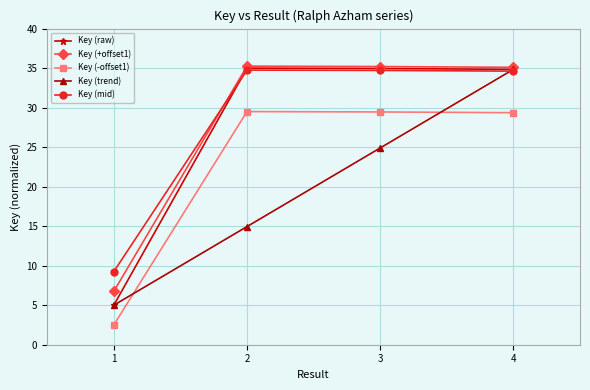

Which series has the widest spread of values?

Key (raw)